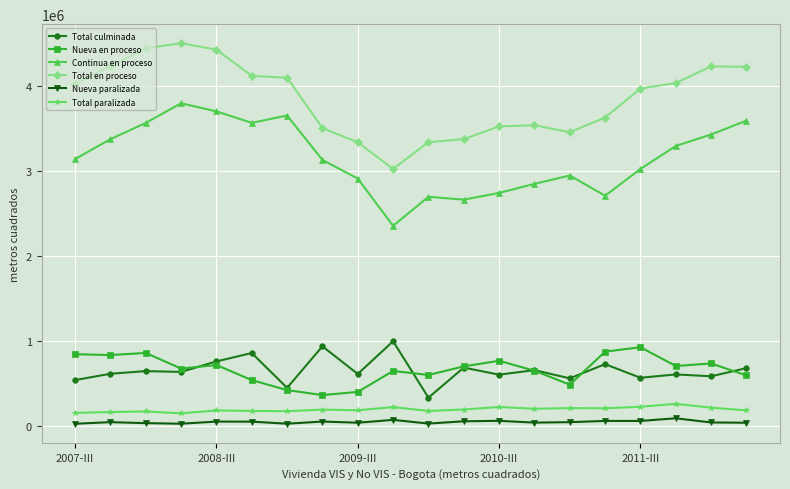

True or false: Continua en proceso and Total en proceso cross at least once.

False